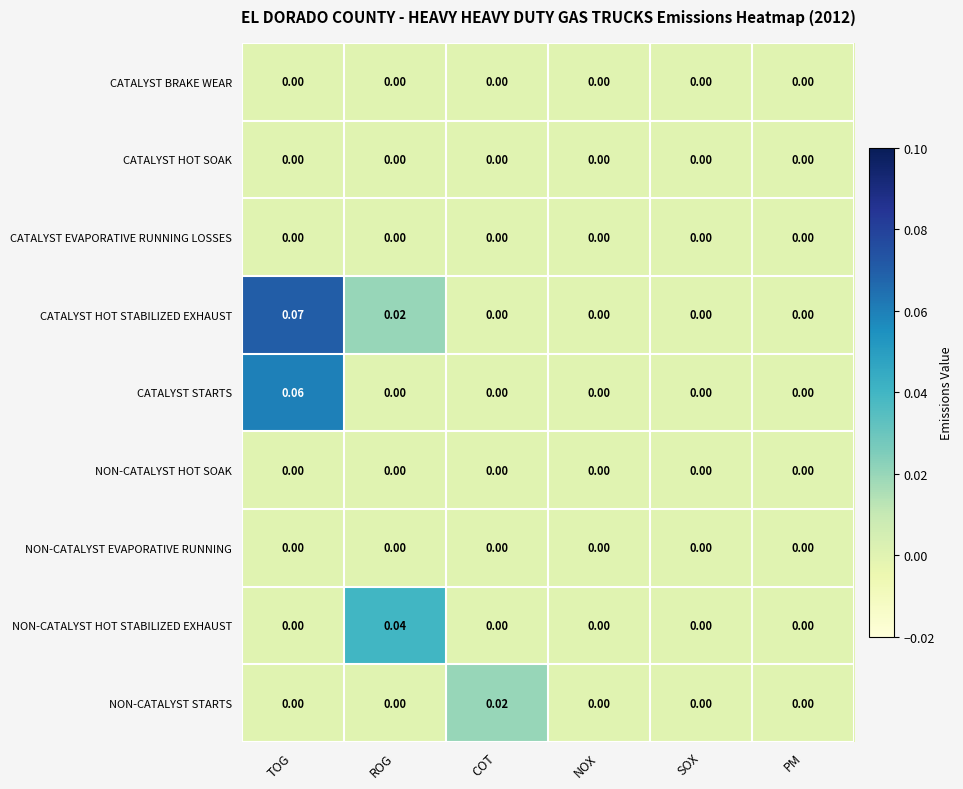

At which category is the sum across all series the highest?

TOG